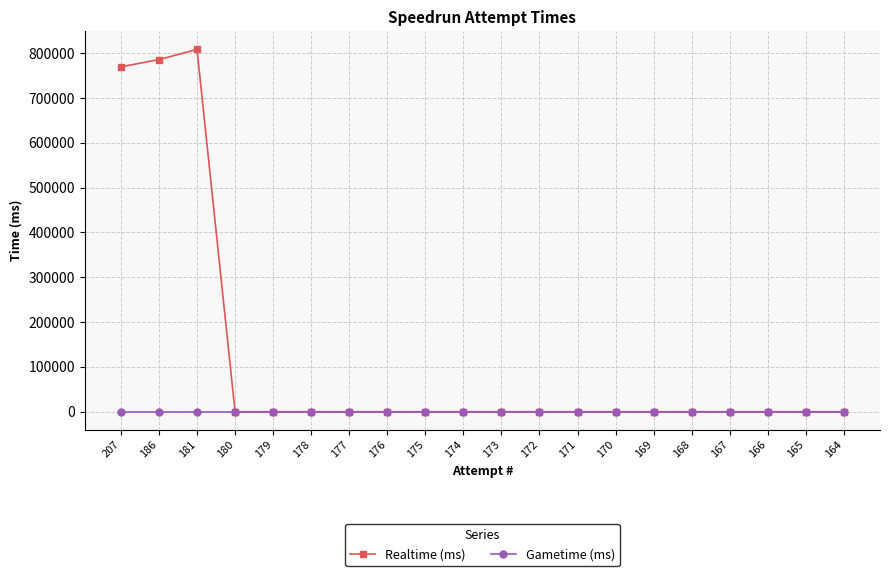

At which category does Realtime (ms) reach its first local peak?

181